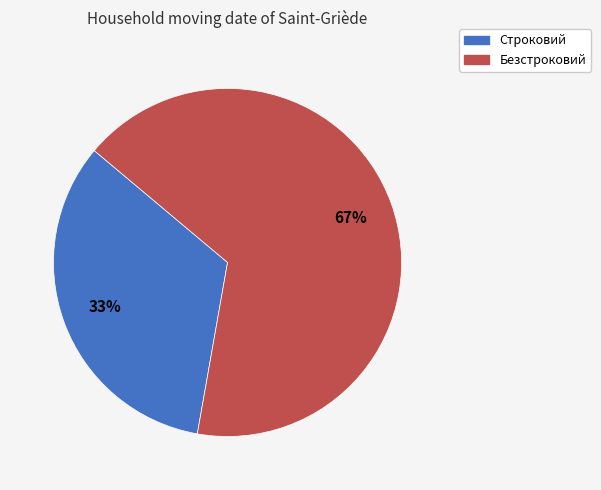

To the nearest percent, what is the combined percentage of Строковий and Безстроковий?

100%